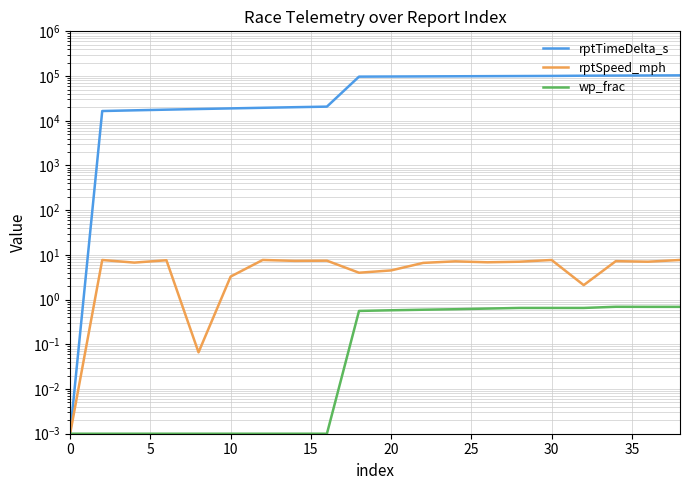

Is this an area chart (filled region under the line)?

No